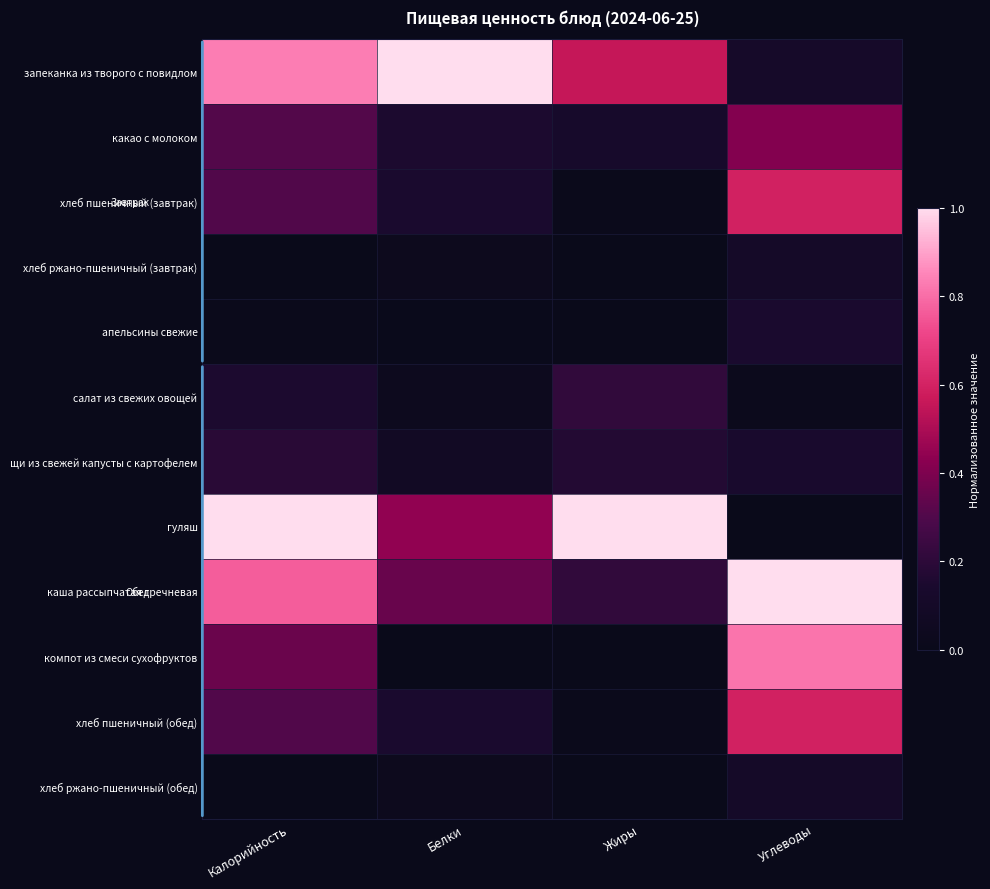

Count the number of categories in the chart.

4